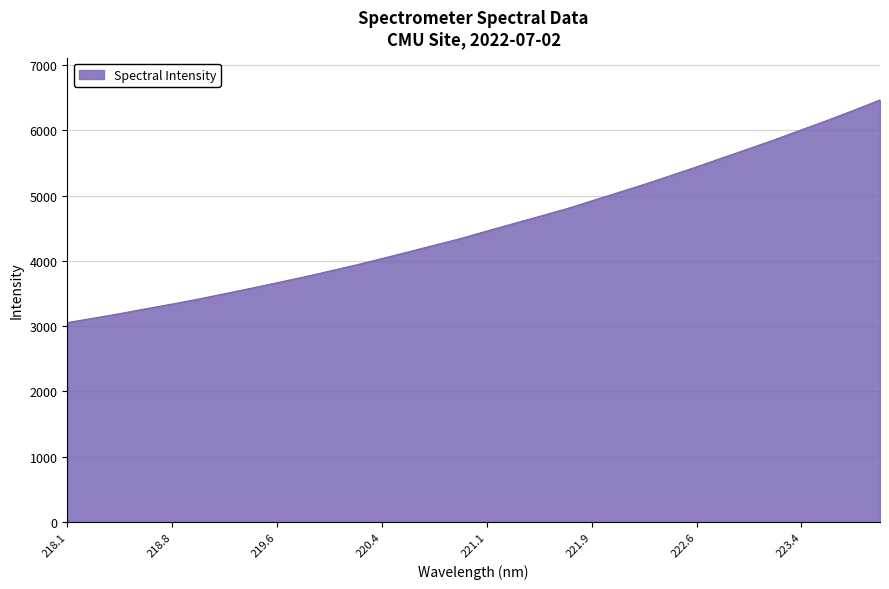

What is the greatest value displayed?

6464.7